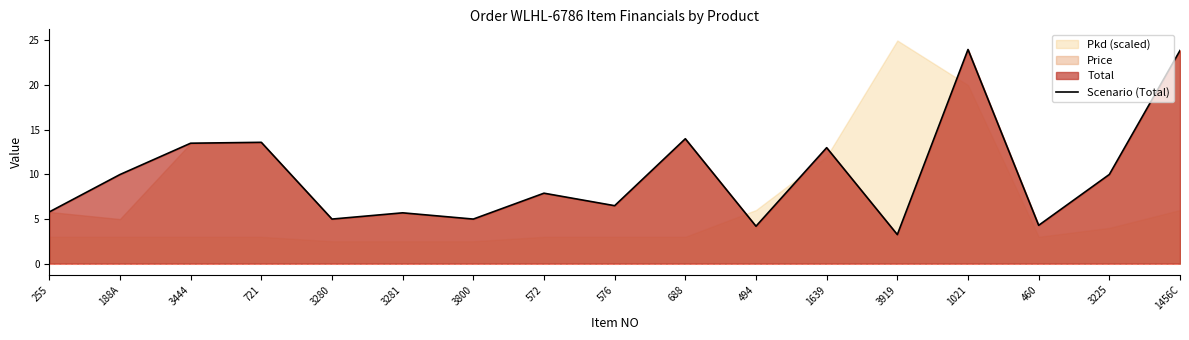

What is the smallest value displayed?

3.2